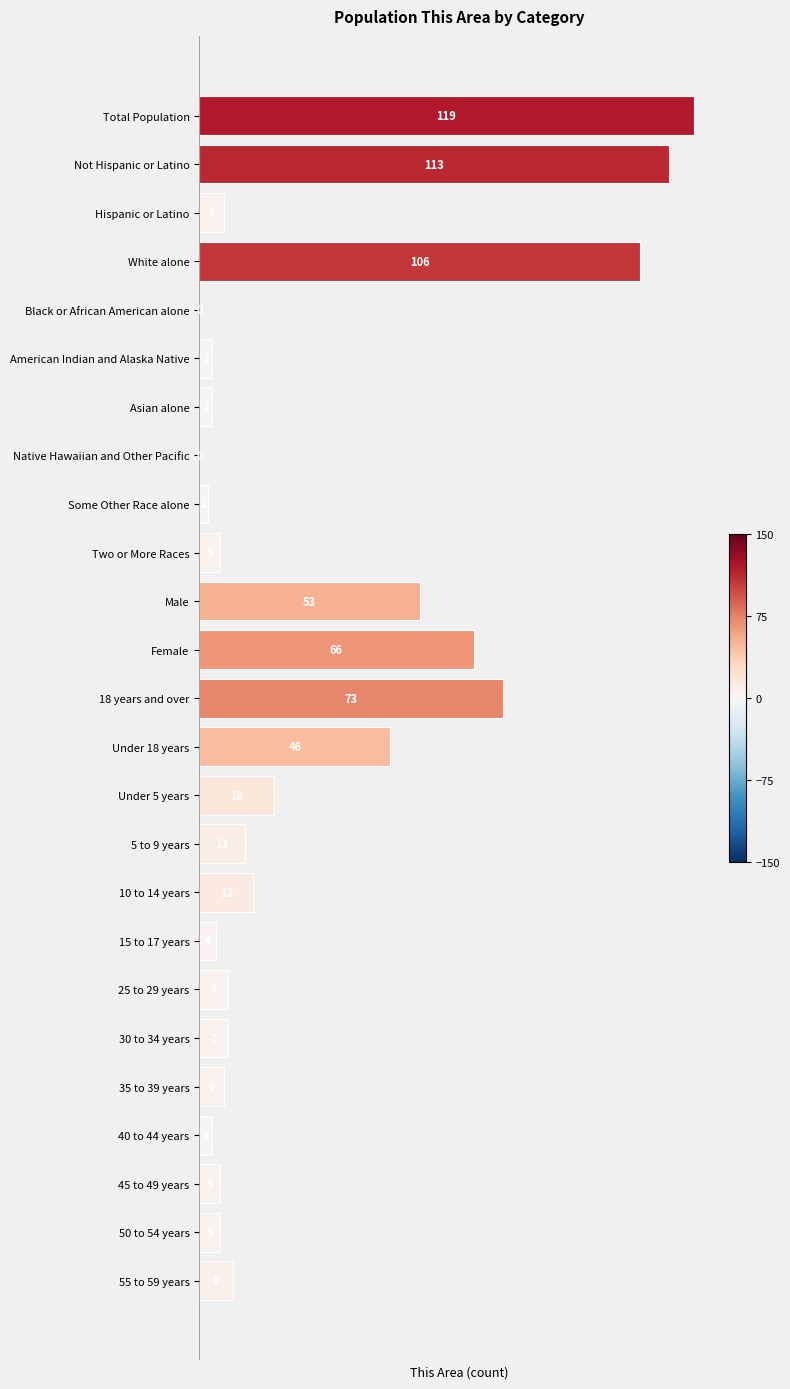

Reading bottom to top, what are all the values shown in this chart?

55 to 59 years=8	50 to 54 years=5	45 to 49 years=5	40 to 44 years=3	35 to 39 years=6	30 to 34 years=7	25 to 29 years=7	15 to 17 years=4	10 to 14 years=13	5 to 9 years=11	Under 5 years=18	Under 18 years=46	18 years and over=73	Female=66	Male=53	Two or More Races=5	Some Other Race alone=2	Native Hawaiian and Other Pacific=0	Asian alone=3	American Indian and Alaska Native=3	Black or African American alone=0	White alone=106	Hispanic or Latino=6	Not Hispanic or Latino=113	Total Population=119